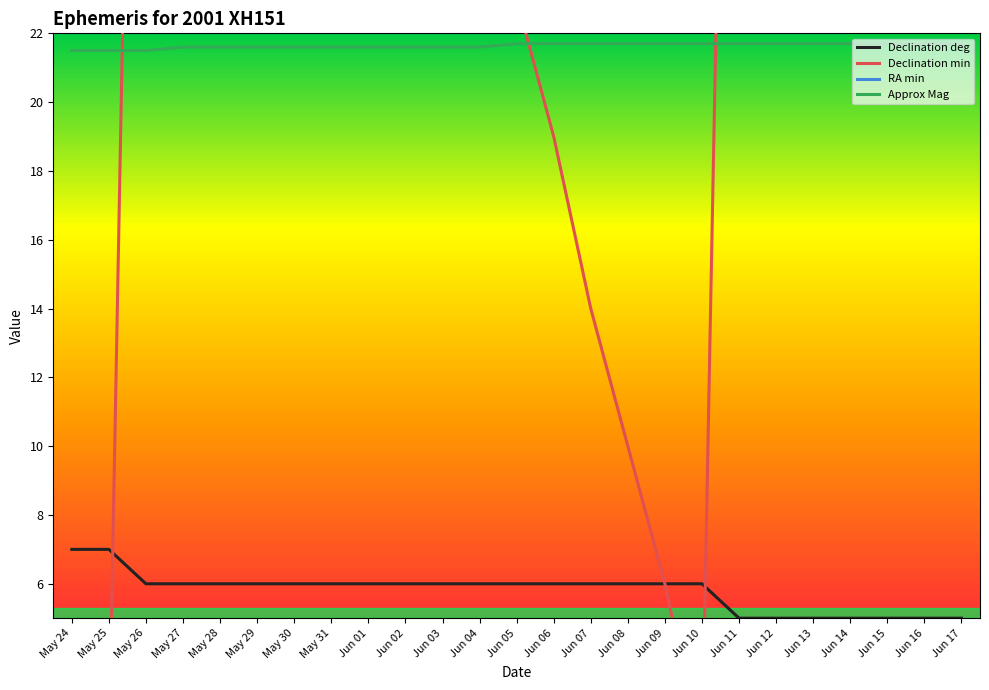

Reading left to right, list all the values displayed in this chart.

Declination deg: May 24=7.0	May 25=7.0	May 26=6.0	May 27=6.0	May 28=6.0	May 29=6.0	May 30=6.0	May 31=6.0	Jun 01=6.0	Jun 02=6.0	Jun 03=6.0	Jun 04=6.0	Jun 05=6.0	Jun 06=6.0	Jun 07=6.0	Jun 08=6.0	Jun 09=6.0	Jun 10=6.0	Jun 11=5.0	Jun 12=5.0	Jun 13=5.0	Jun 14=5.0	Jun 15=5.0	Jun 16=5.0	Jun 17=5.0
Declination min: May 24=4.0	May 25=1.0	May 26=58.0	May 27=55.0	May 28=52.0	May 29=48.0	May 30=45.0	May 31=42.0	Jun 01=38.0	Jun 02=34.0	Jun 03=30.0	Jun 04=27.0	Jun 05=23.0	Jun 06=19.0	Jun 07=14.0	Jun 08=10.0	Jun 09=6.0	Jun 10=1.0	Jun 11=57.0	Jun 12=52.0	Jun 13=48.0	Jun 14=43.0	Jun 15=38.0	Jun 16=33.0	Jun 17=28.0
RA min: May 24=34.0	May 25=34.0	May 26=35.0	May 27=36.0	May 28=36.0	May 29=37.0	May 30=38.0	May 31=38.0	Jun 01=39.0	Jun 02=40.0	Jun 03=40.0	Jun 04=41.0	Jun 05=42.0	Jun 06=43.0	Jun 07=44.0	Jun 08=44.0	Jun 09=45.0	Jun 10=46.0	Jun 11=47.0	Jun 12=48.0	Jun 13=49.0	Jun 14=49.0	Jun 15=50.0	Jun 16=51.0	Jun 17=52.0
Approx Mag: May 24=21.5	May 25=21.5	May 26=21.5	May 27=21.6	May 28=21.6	May 29=21.6	May 30=21.6	May 31=21.6	Jun 01=21.6	Jun 02=21.6	Jun 03=21.6	Jun 04=21.6	Jun 05=21.7	Jun 06=21.7	Jun 07=21.7	Jun 08=21.7	Jun 09=21.7	Jun 10=21.7	Jun 11=21.7	Jun 12=21.7	Jun 13=21.7	Jun 14=21.7	Jun 15=21.7	Jun 16=21.7	Jun 17=21.7